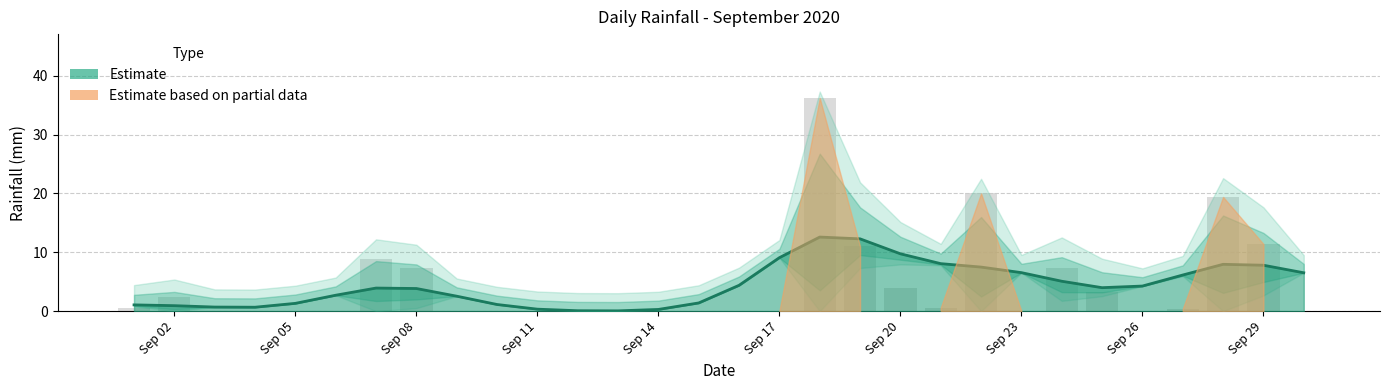

How many data points are above 3?

17